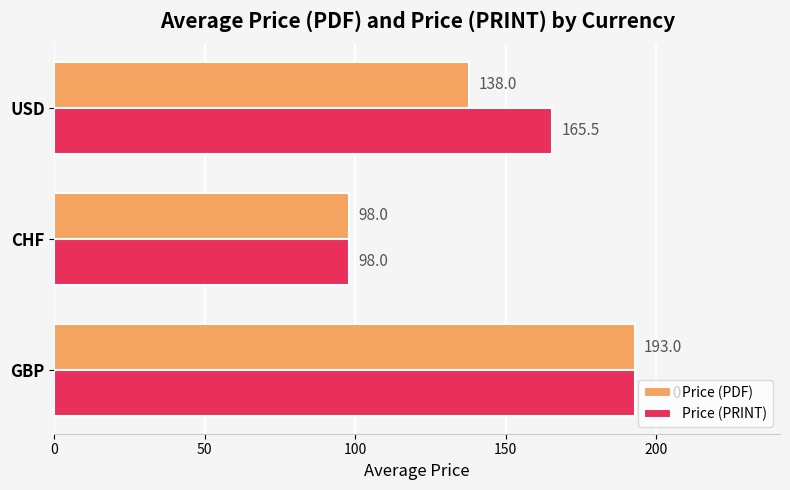

Rank the series by their average value, from lowest to highest.

Price (PDF), Price (PRINT)